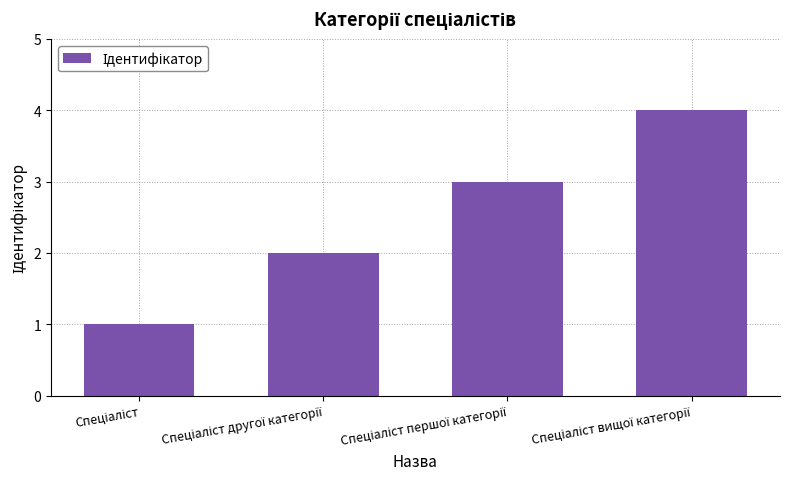

What is the maximum value shown in the chart?

4